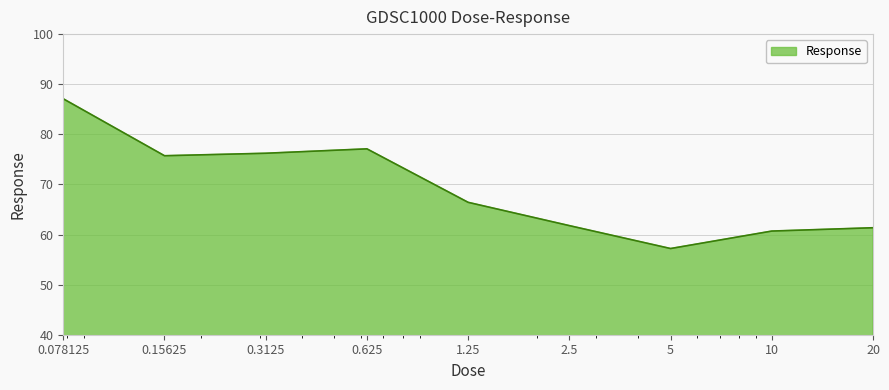

What is the difference between the maximum and minimum values?

29.9